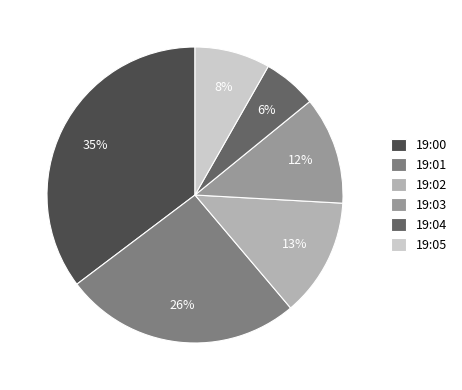

What percentage is the 19:01 slice, to the nearest percent?

26%